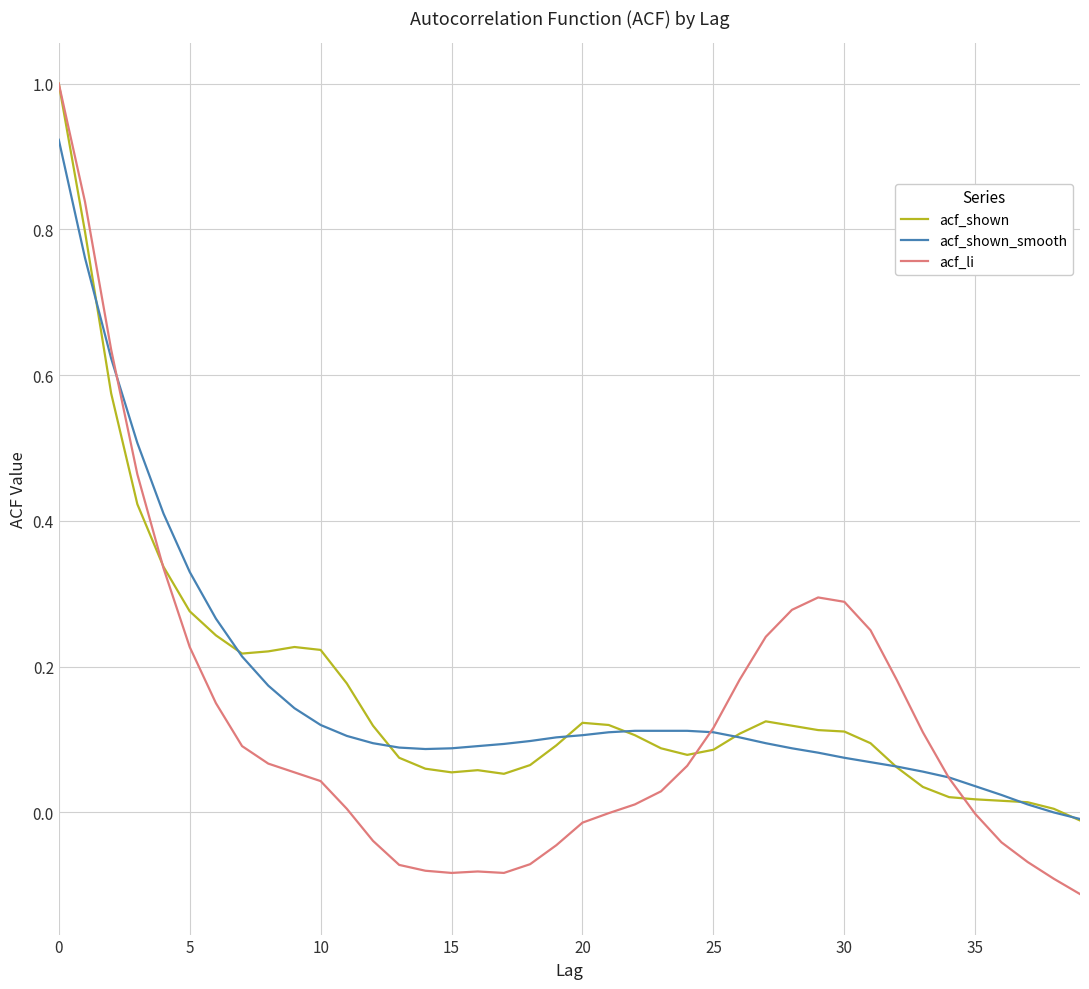

Which series has the largest range (max minus min)?

acf_li